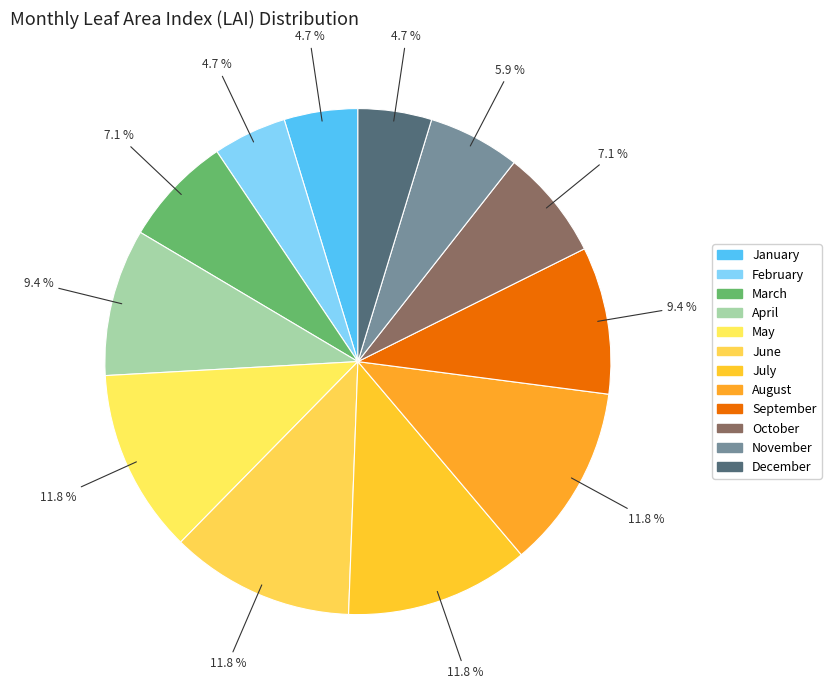

How many slices are in this pie chart?

12